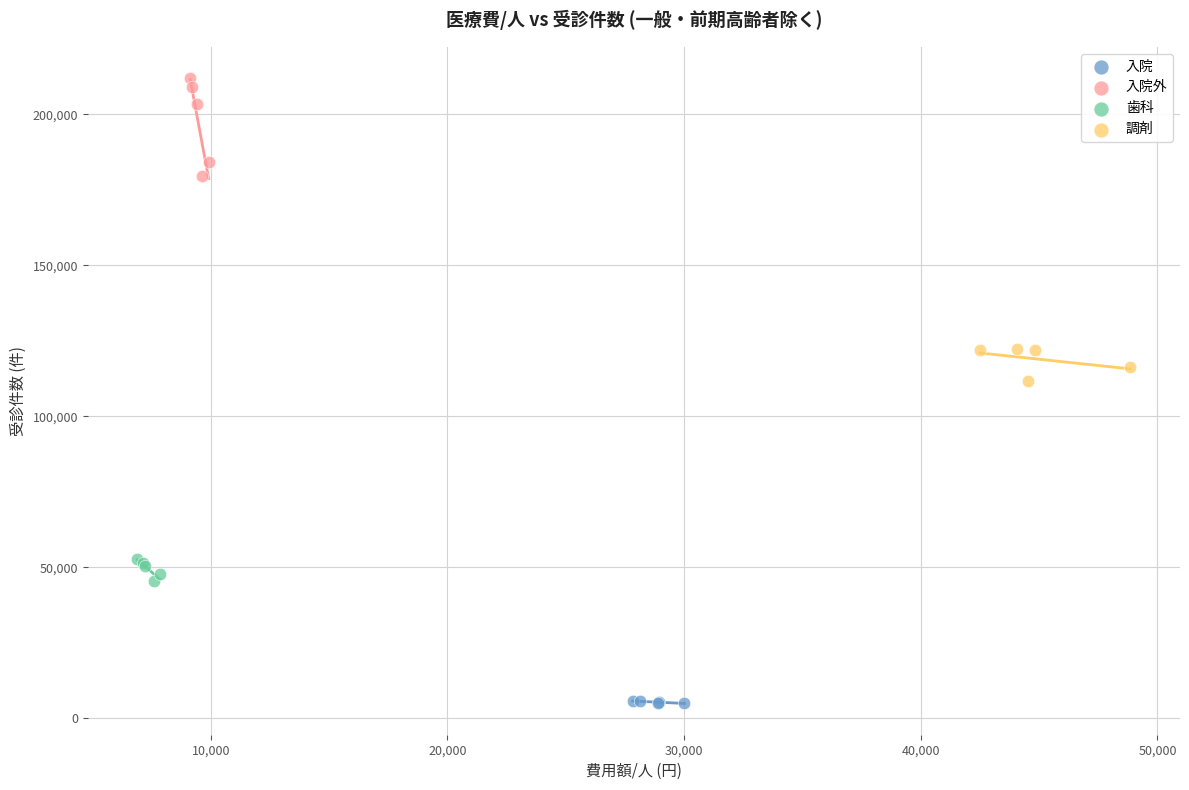

What are all the series names shown in the legend?

入院, 入院外, 歯科, 調剤